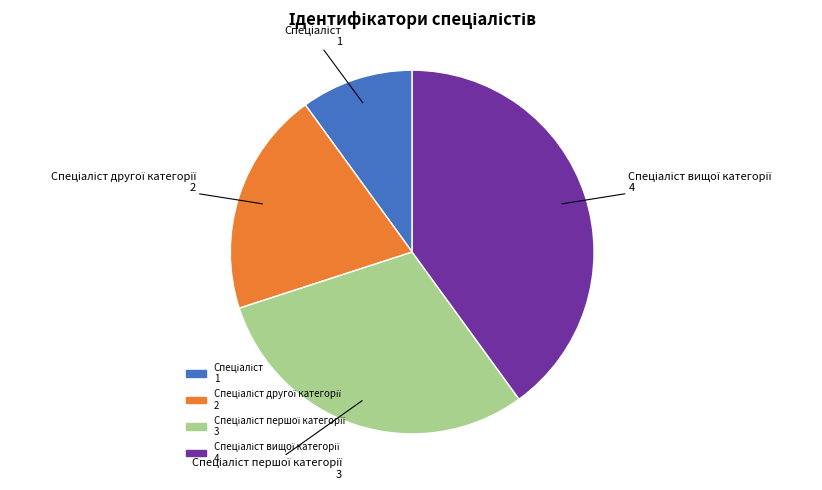

Does any single category account for the majority?

No